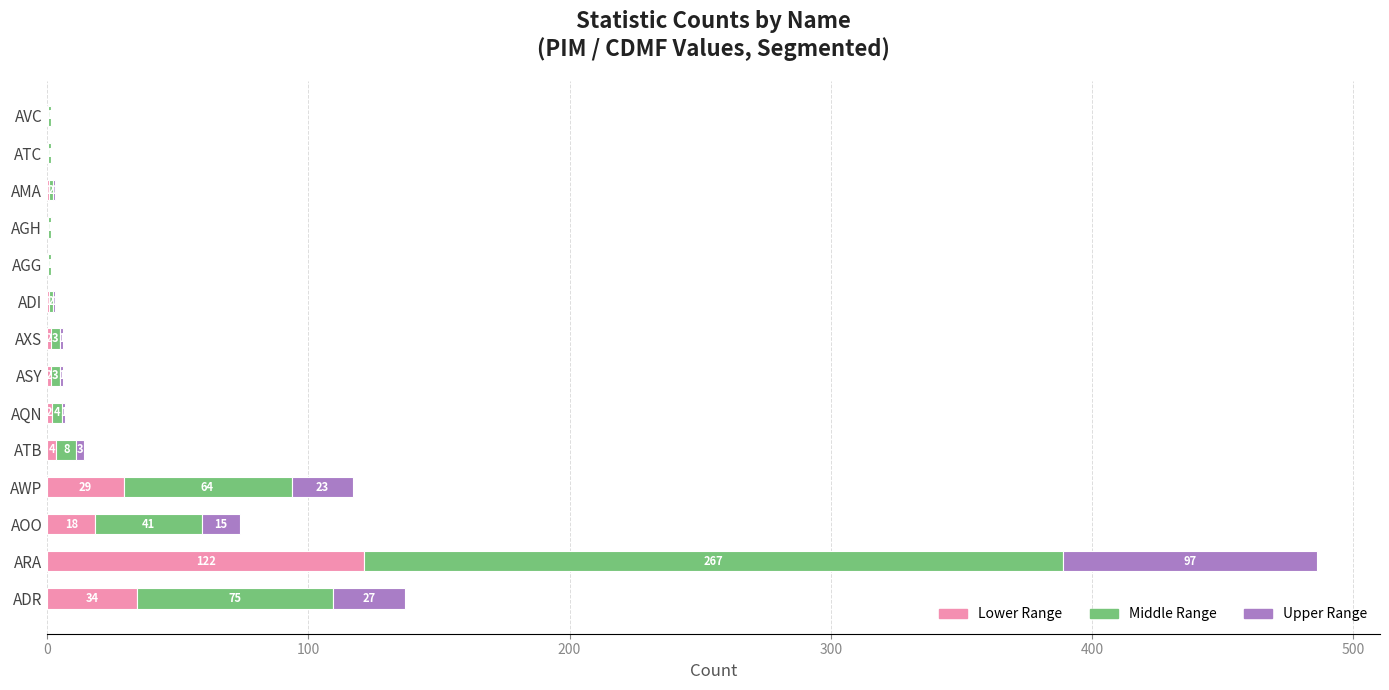

What are all the series names shown in the legend?

Lower Range, Middle Range, Upper Range